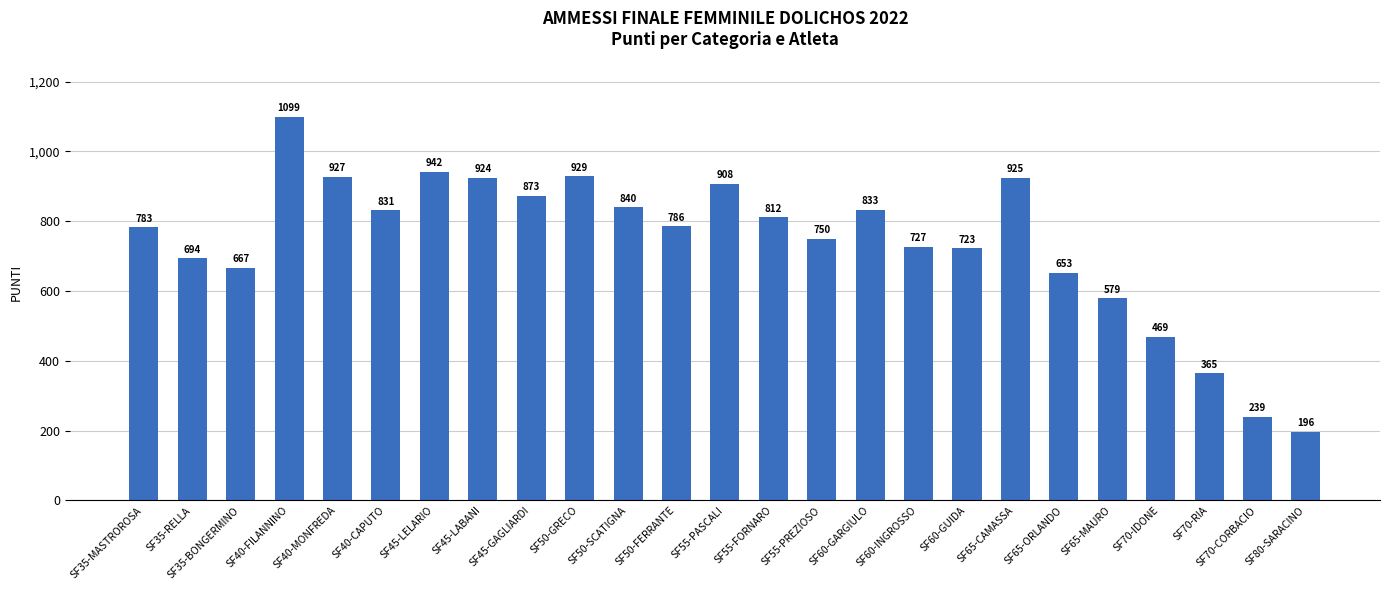

What is the greatest value displayed?

1099